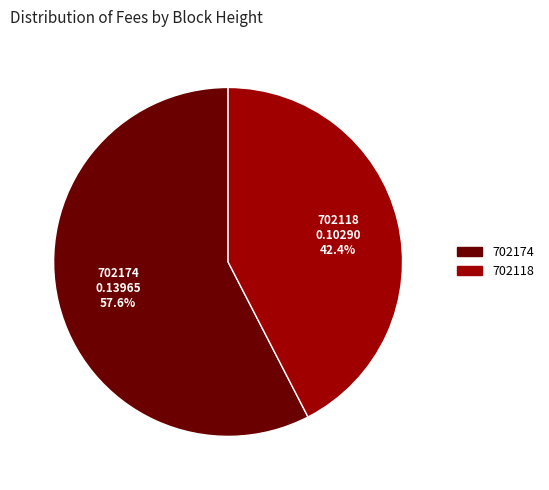

How much of the chart is everything except 702118?

57.6%